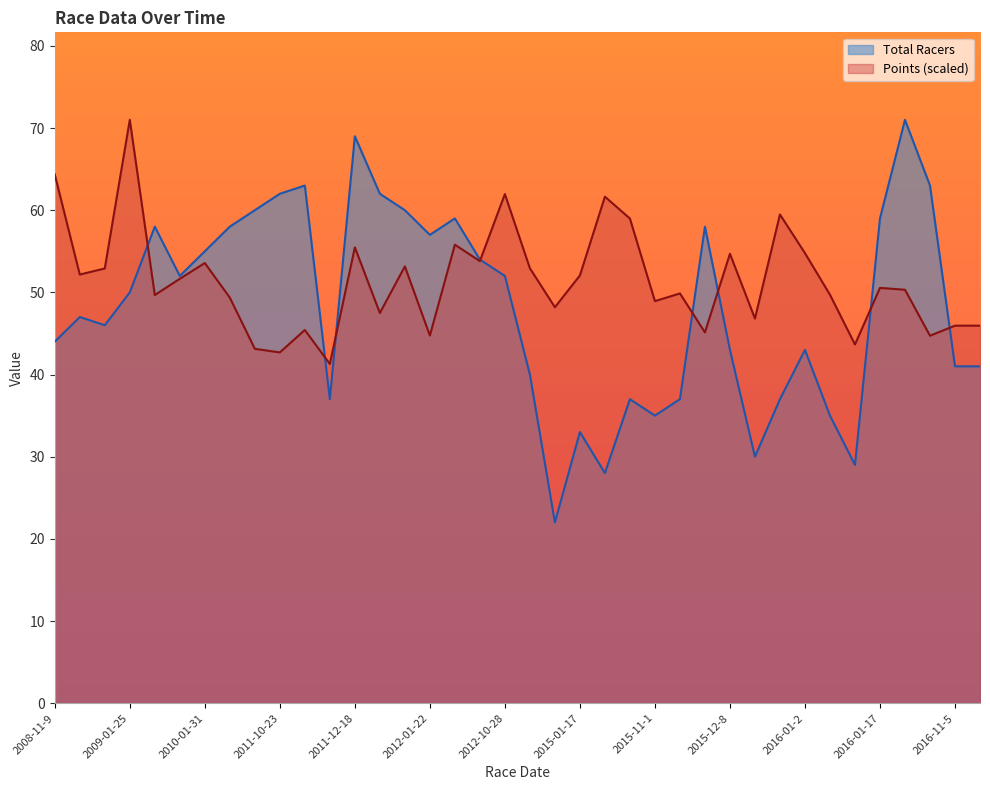

Does the chart display data point markers on the line(s)?

No